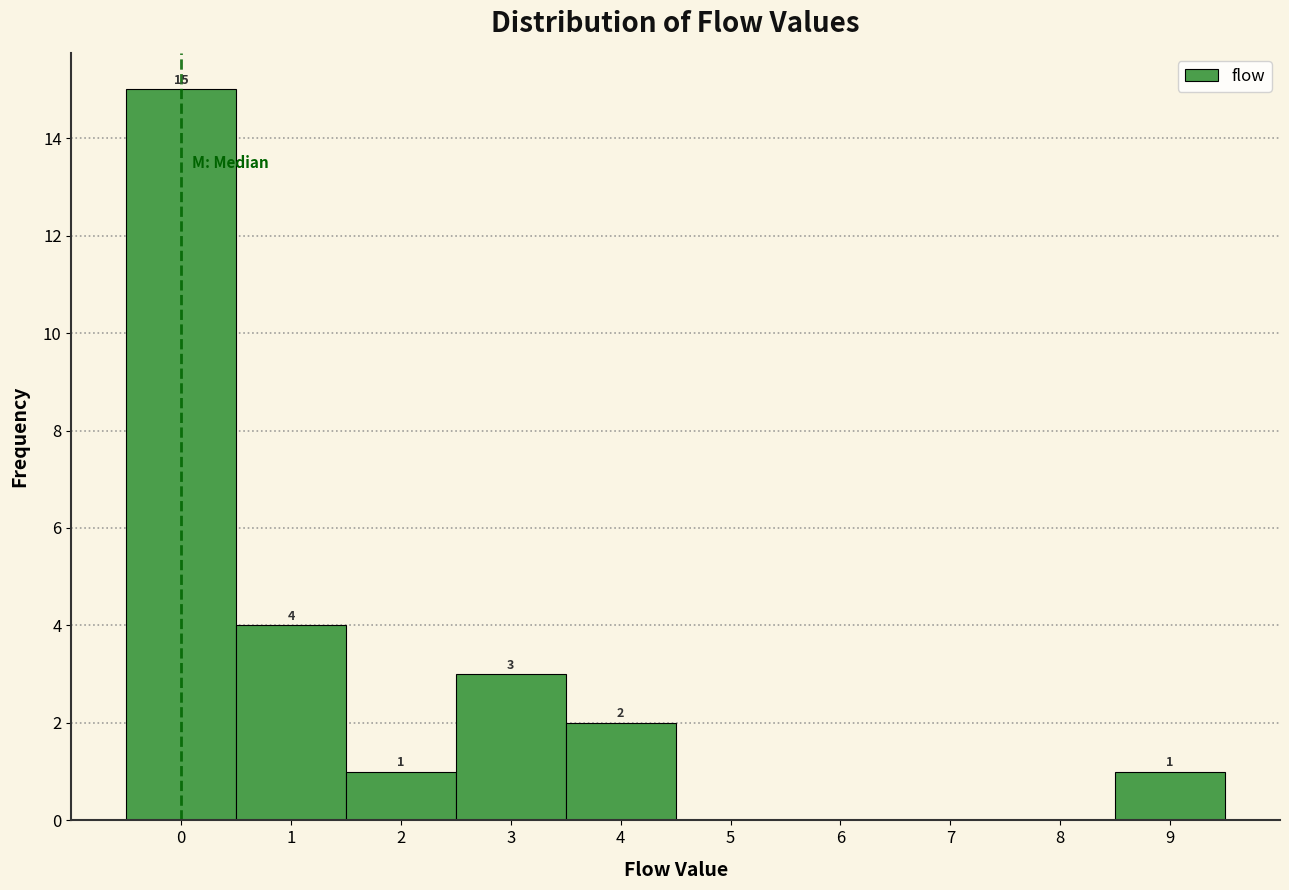

Which range on the x-axis has the tallest bar?

-0.5 to 0.5